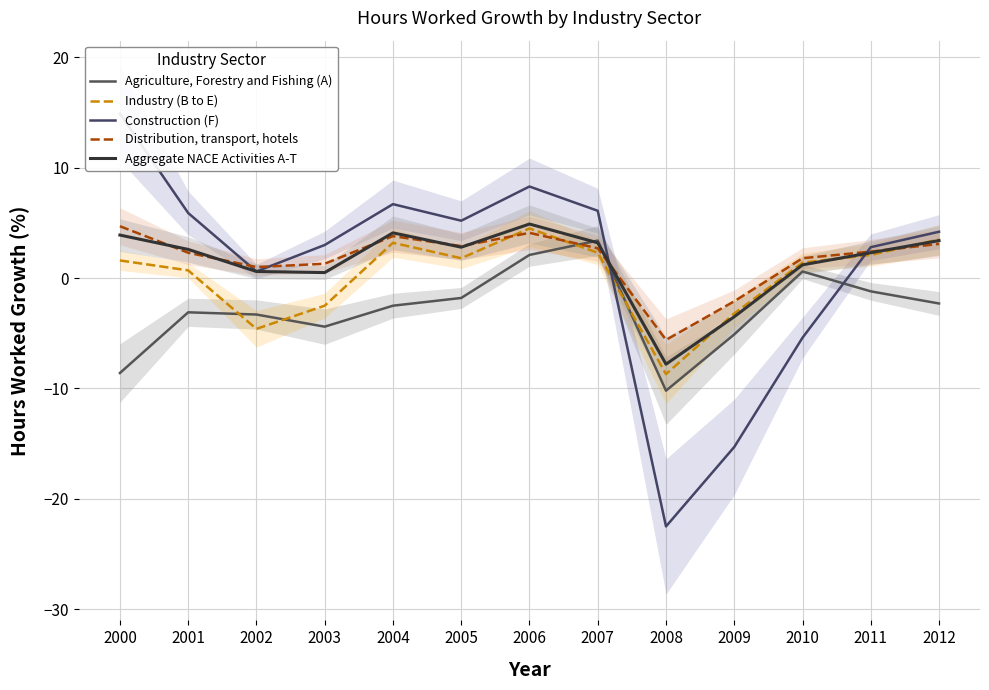

At which label does Construction (F) reach its peak?

2000